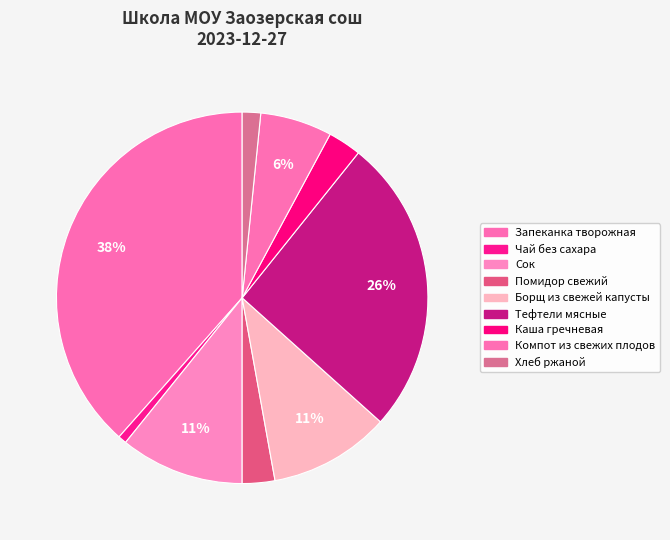

Does Каша гречневая represent more than half of the total?

No